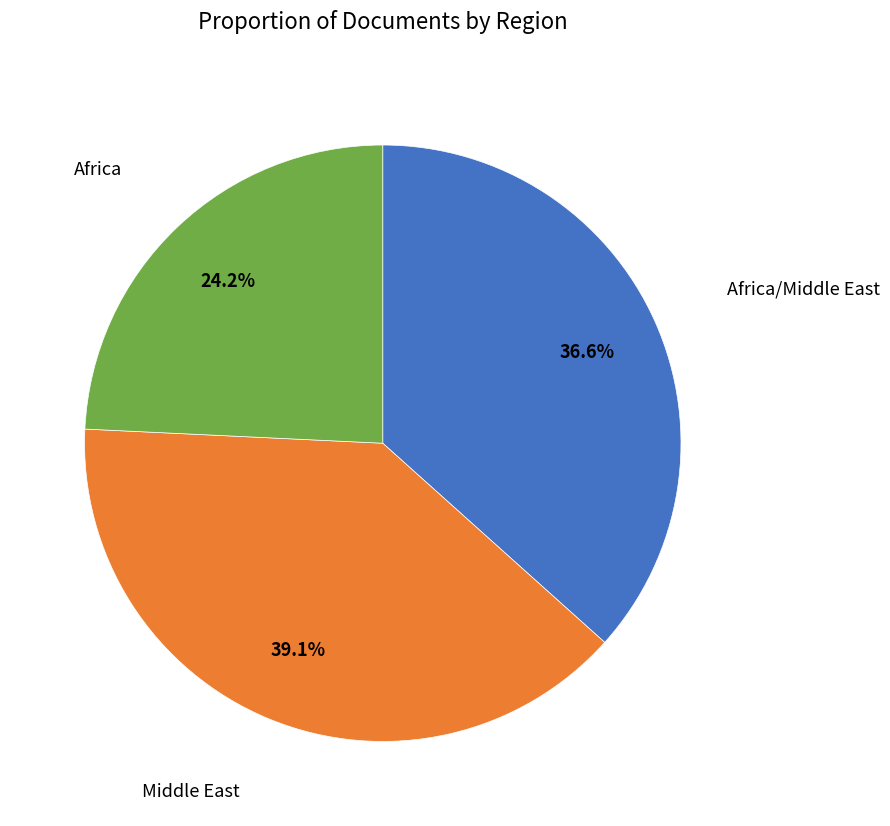

Which slice is the smallest?

Africa